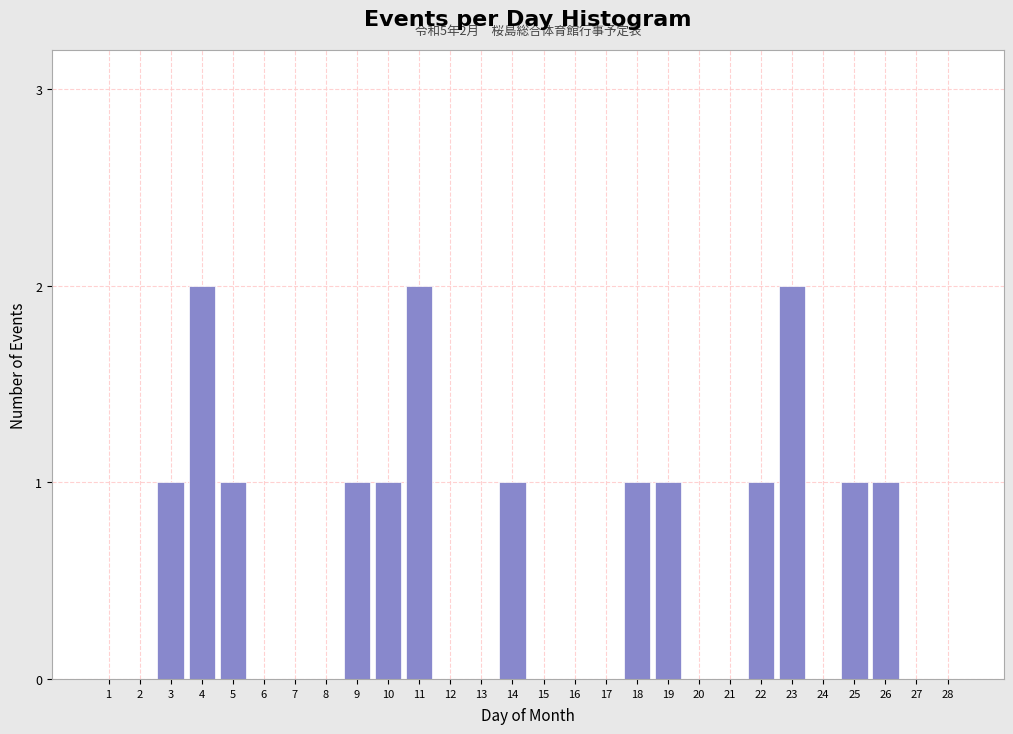

Reading left to right, extract all data points from this chart.

1=0	2=0	3=1	4=2	5=1	6=0	7=0	8=0	9=1	10=1	11=2	12=0	13=0	14=1	15=0	16=0	17=0	18=1	19=1	20=0	21=0	22=1	23=2	24=0	25=1	26=1	27=0	28=0